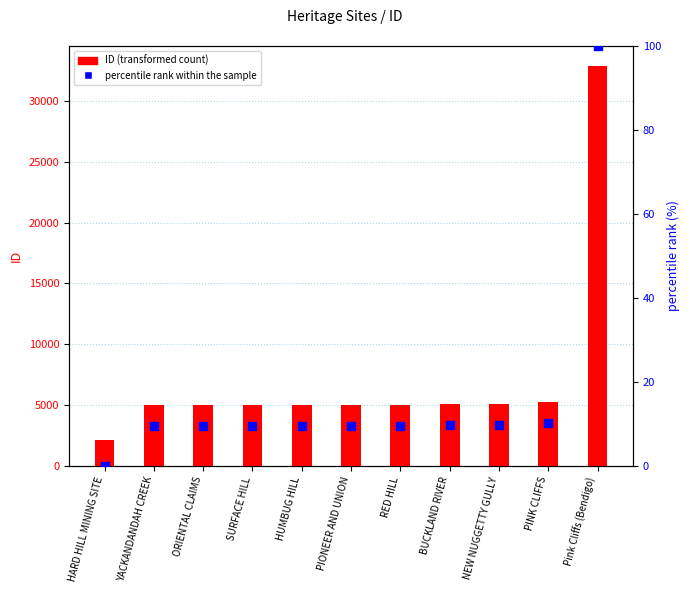

Which series contains the lowest Y value?

percentile rank within the sample